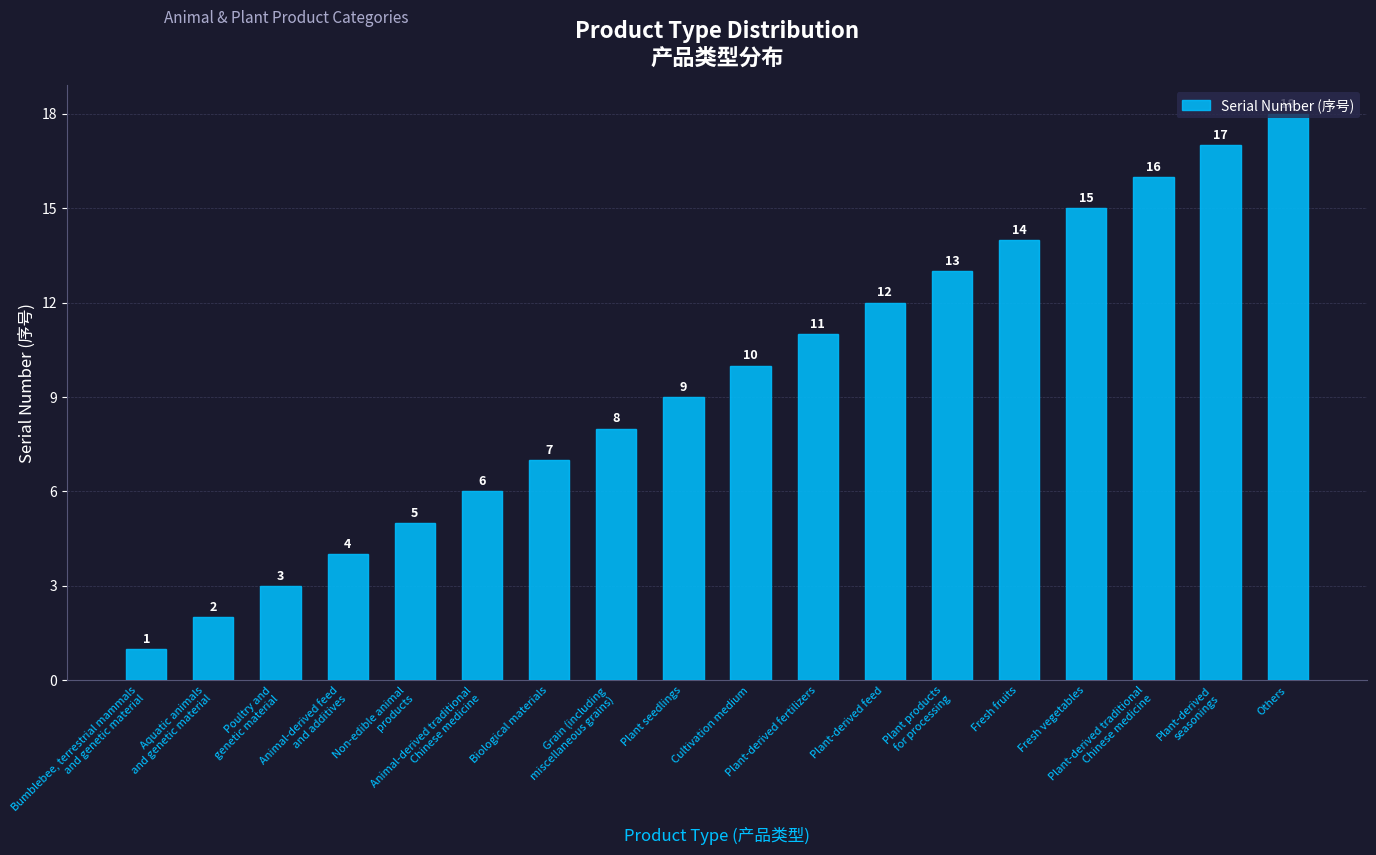

Is it true that the value at Plant-derived feed is 12?

True